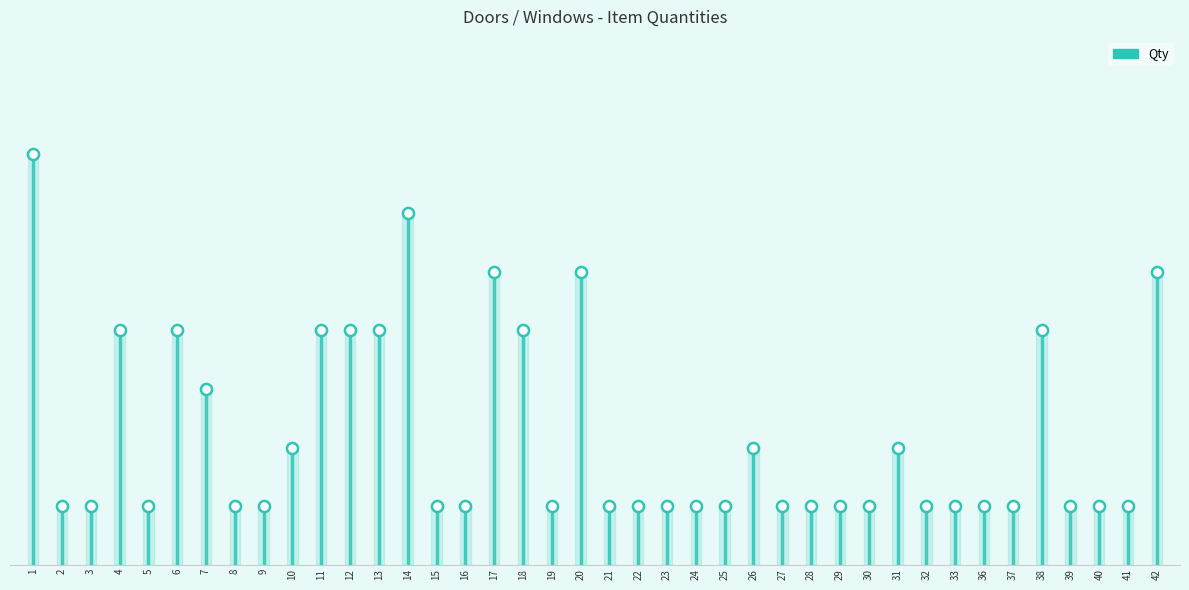

Which label corresponds to the largest value in the chart?

1